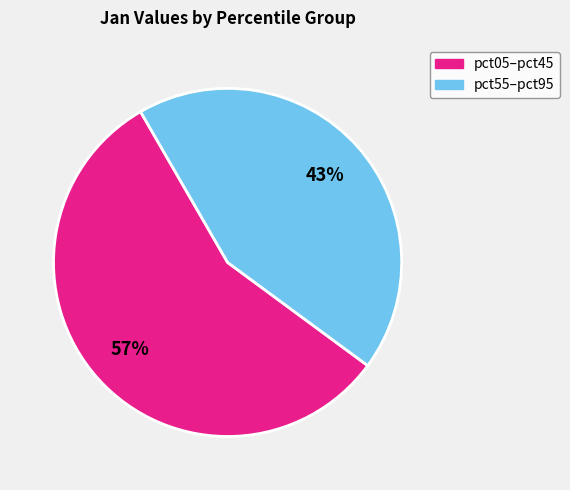

To the nearest percent, what is the average slice percentage?

50%